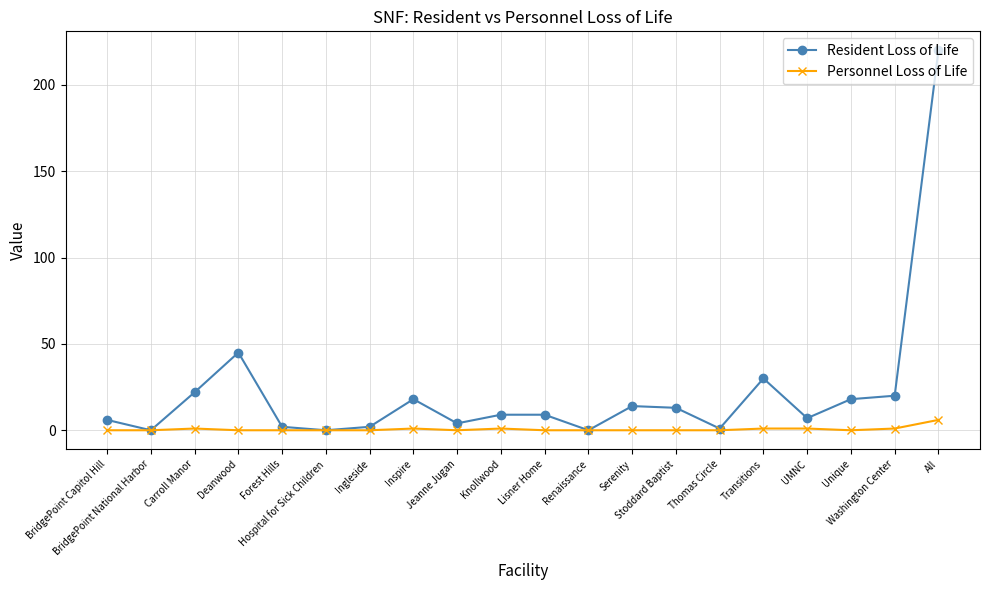

What is the maximum value shown in the chart?

220